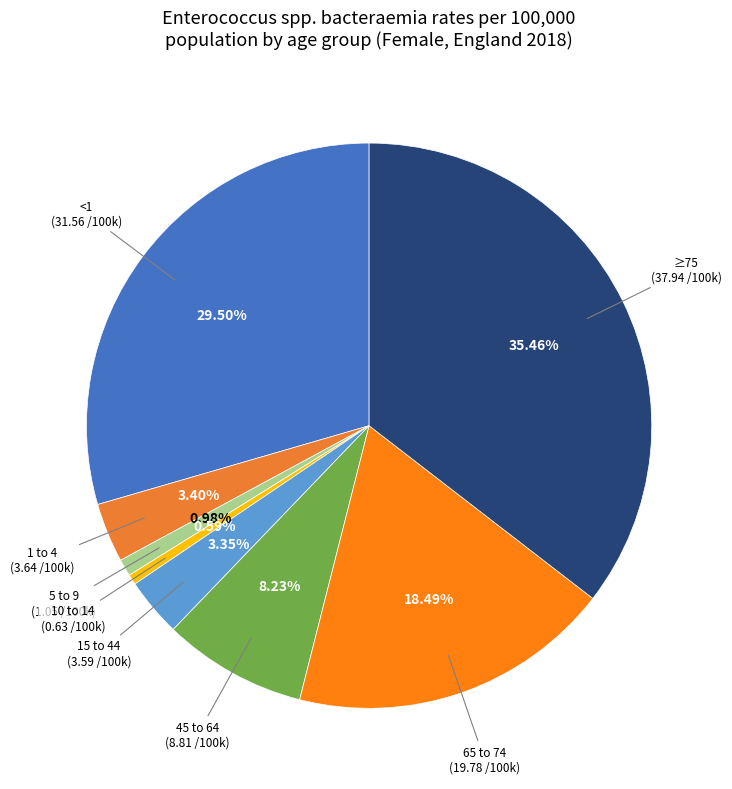

Rank the categories by value from highest to lowest.

≥75, <1, 65 to 74, 45 to 64, 1 to 4, 15 to 44, 5 to 9, 10 to 14